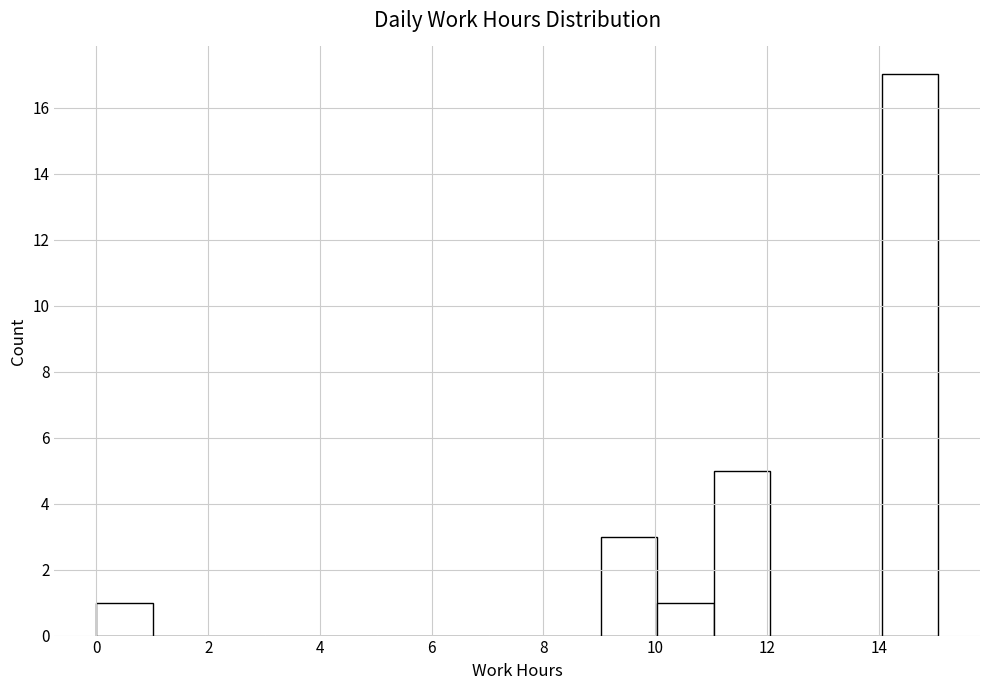

Reading left to right, list every bar in this chart as the range it spans on the x-axis followed by its height. Neither the bar edges nor the heights are printed on the chart, so give them approximately, as read against the axes.

0 to 1: 1
1 to 2: 0
2 to 3: 0
3 to 4: 0
4 to 5: 0
5 to 6: 0
6 to 7: 0
7 to 8: 0
8 to 9: 0
9 to 10: 3
10 to 11: 1
11 to 12: 5
12 to 13: 0
13 to 14: 0
14 to 15: 17